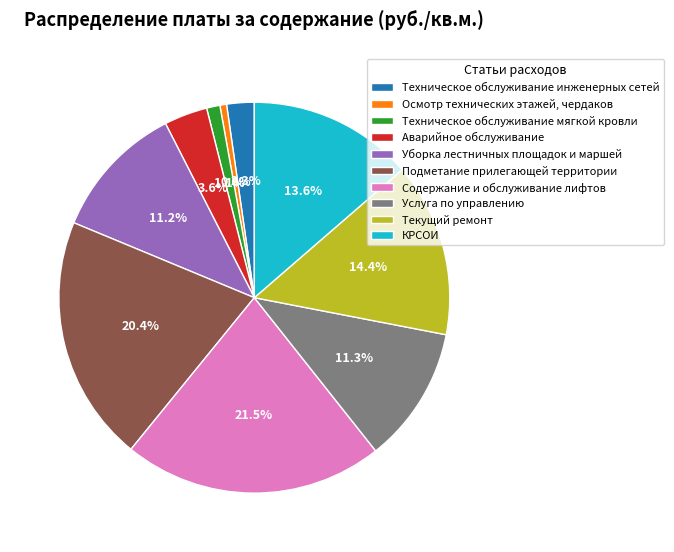

To the nearest percent, what portion does Техническое обслуживание инженерных сетей represent?

2%